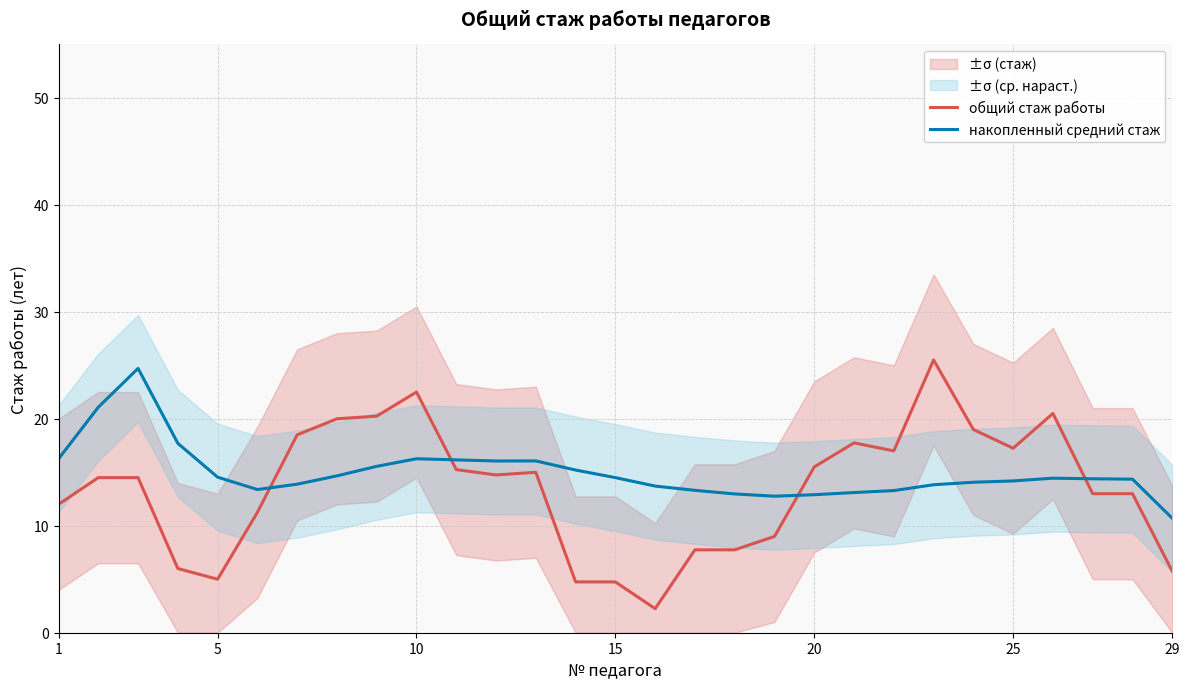

The value of общий стаж работы at 25 is 17.2. True or false?

True